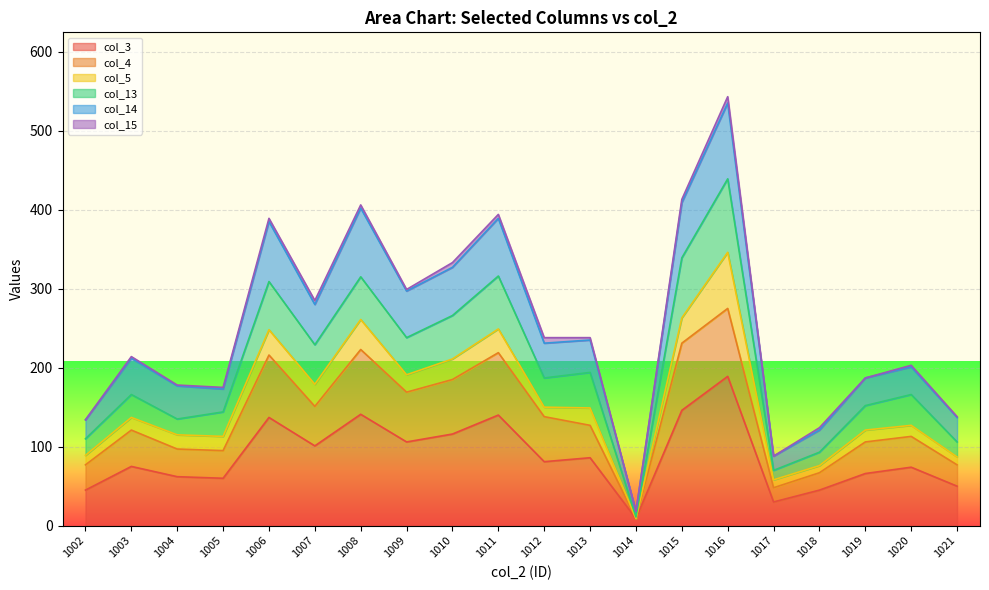

How many lines are shown in the chart?

6